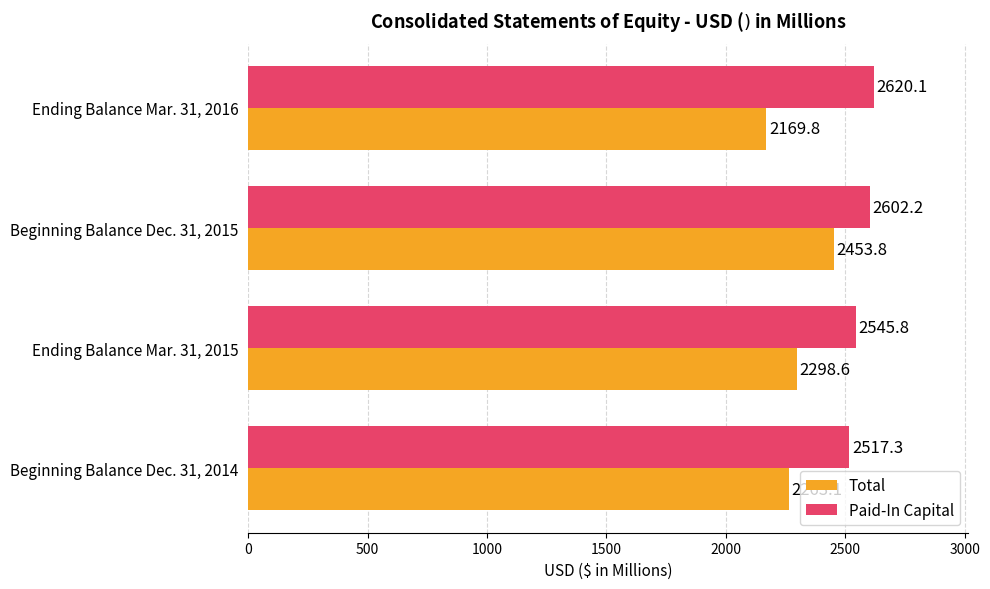

At which label does Total reach its peak?

Beginning Balance Dec. 31, 2015